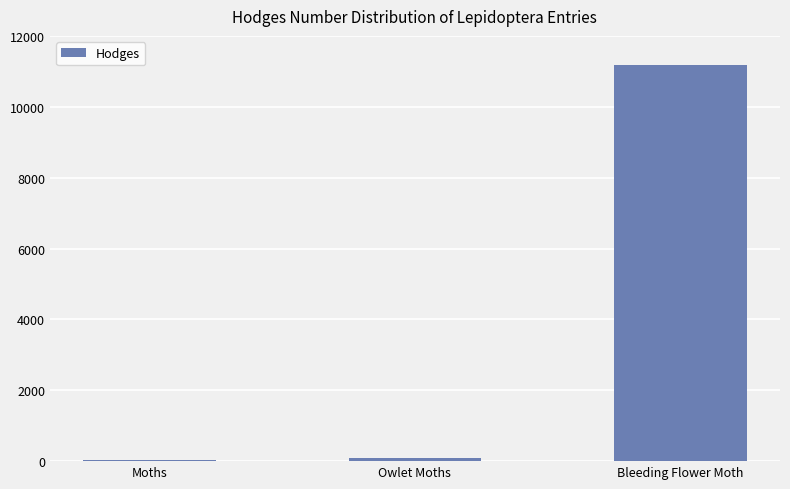

Reading left to right, list all the values displayed in this chart.

29.0	93.5	11173.0